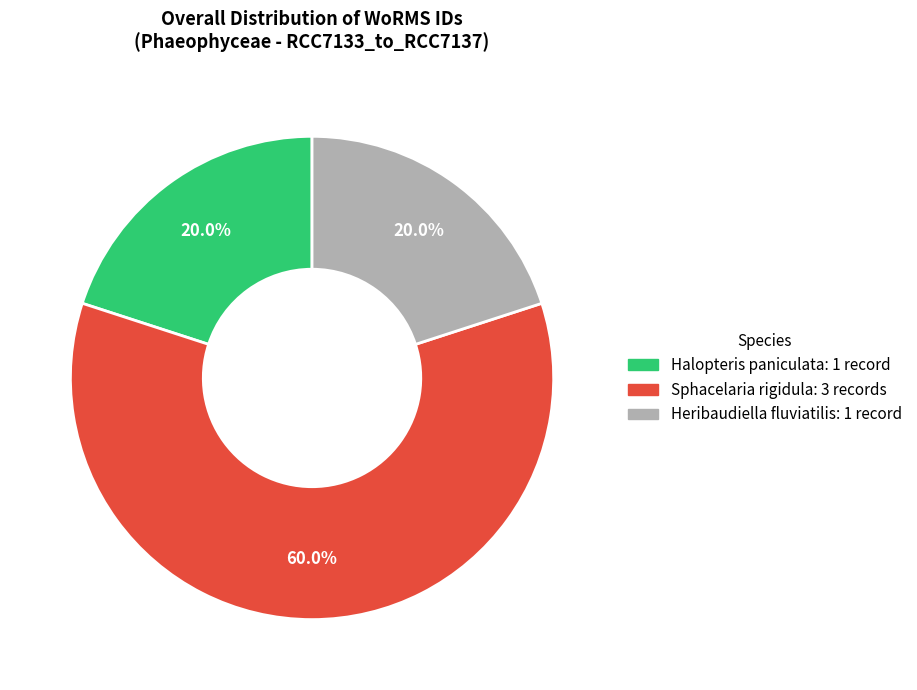

Is there a majority slice in this chart?

Yes